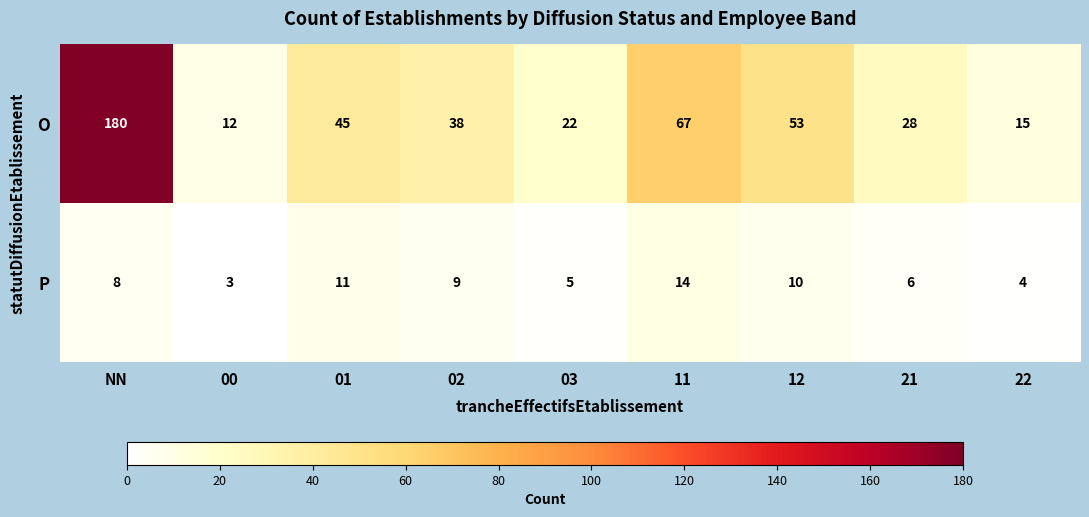

What is the difference between the maximum and minimum values in the P series?

11